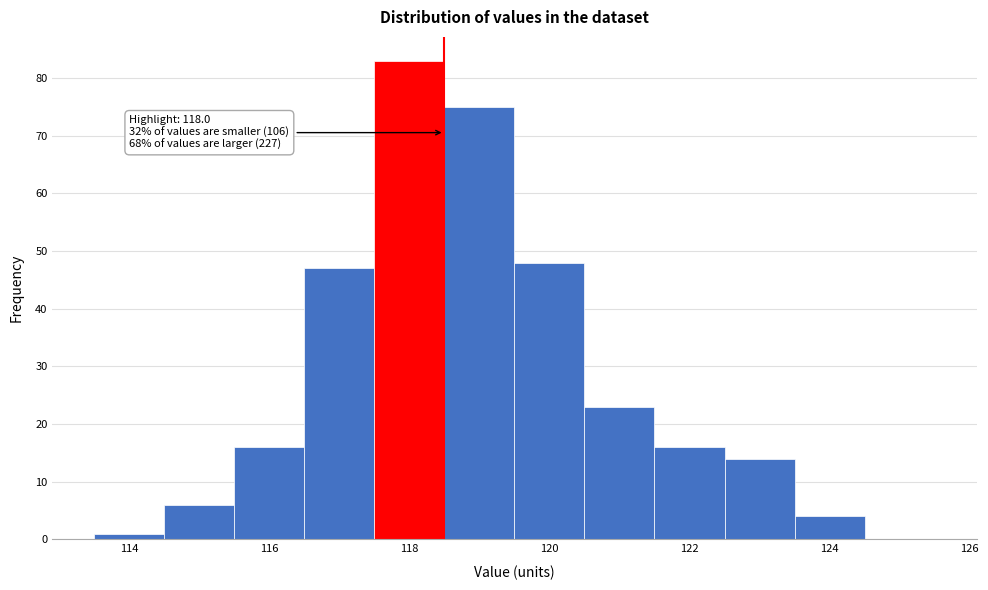

Which range on the x-axis has the tallest bar?

117.5 to 118.5